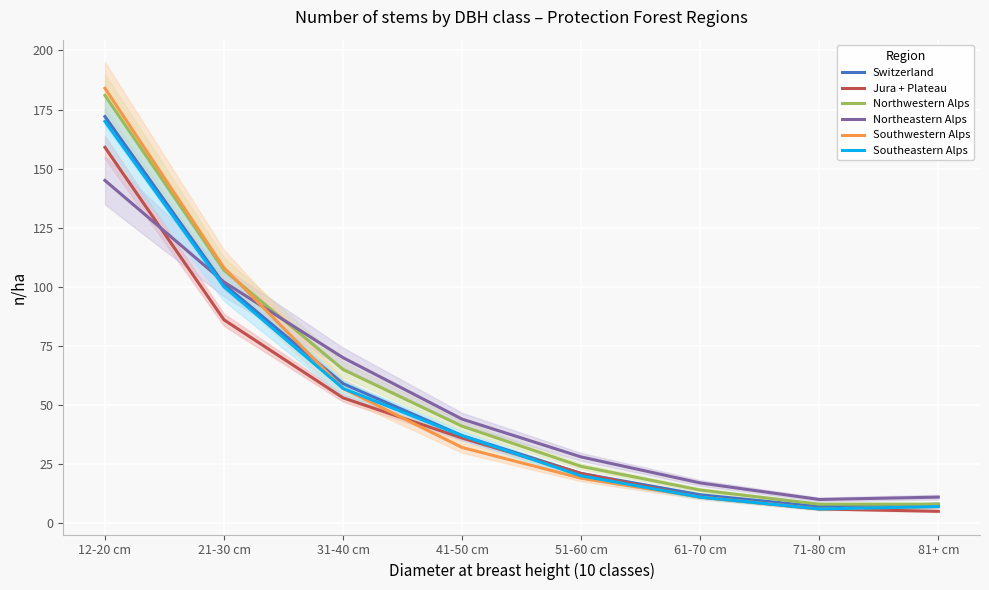

How many values in the Northeastern Alps series are below 44?

4